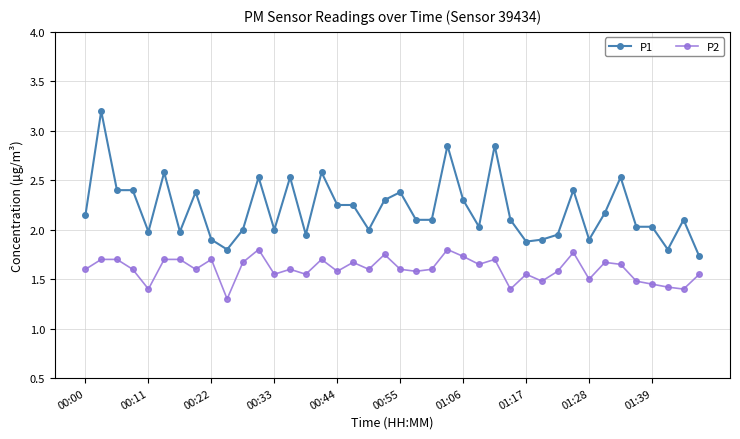

What is the minimum value shown in the chart?

1.3